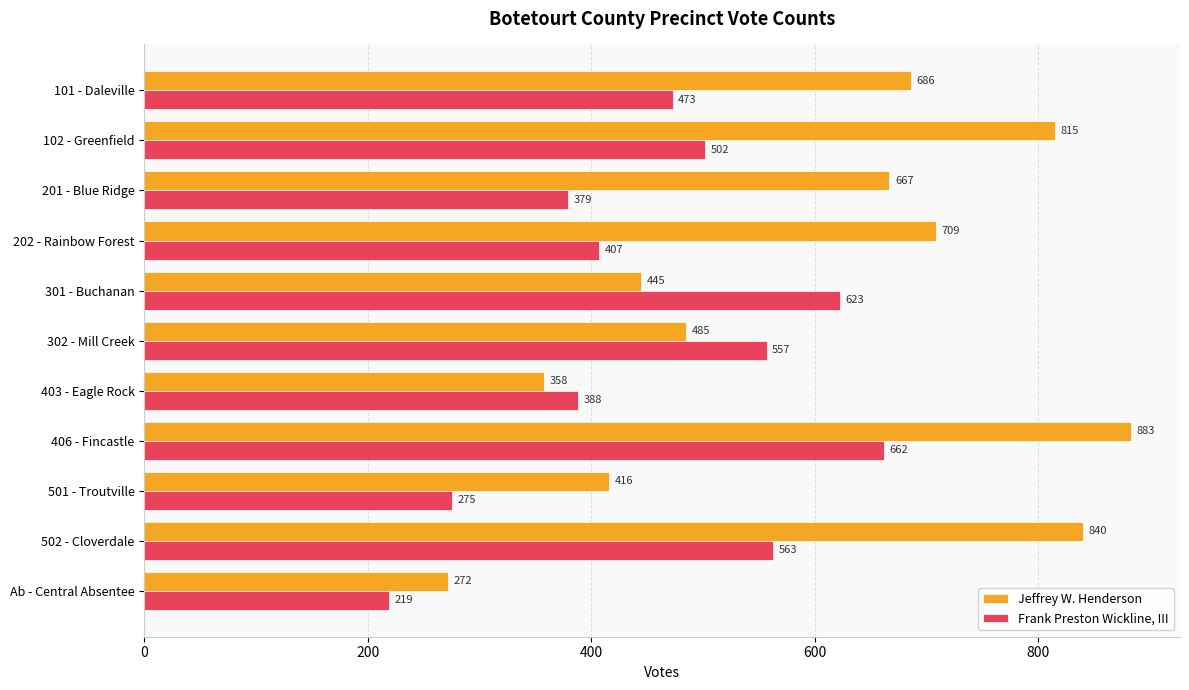

Which label corresponds to the largest value in the chart?

406 - Fincastle